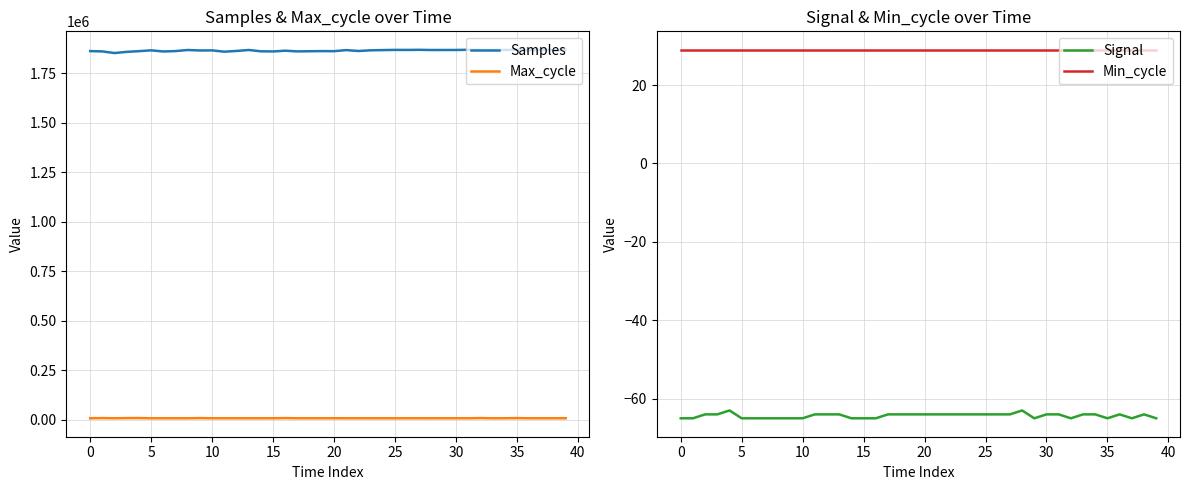

What is the difference between the second highest and minimum values in the Samples series?

16257